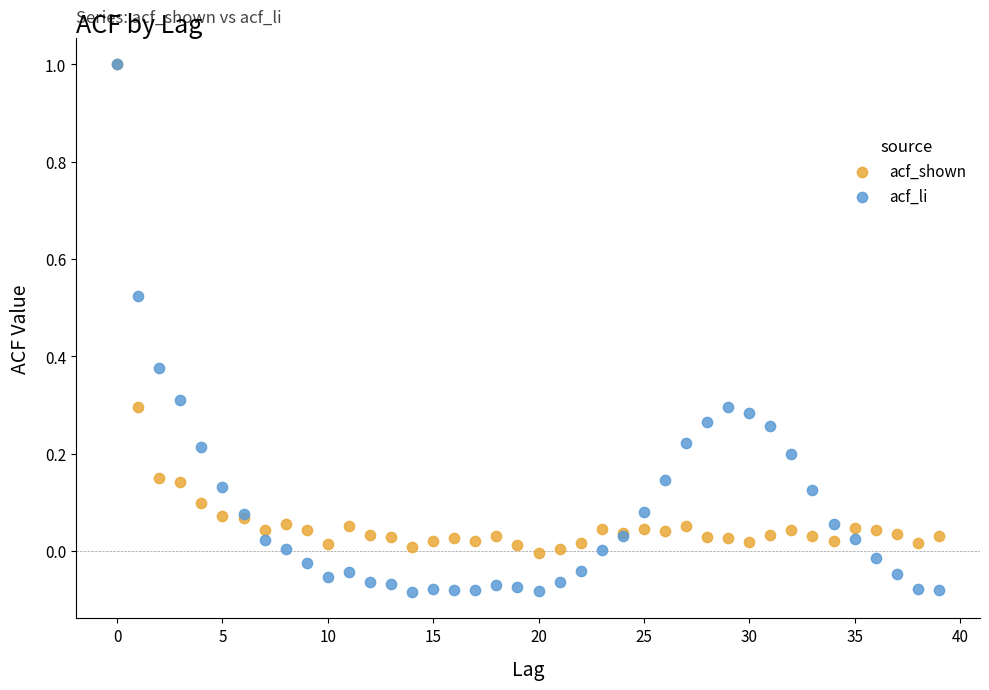

What are all the series names shown in the legend?

acf_shown, acf_li